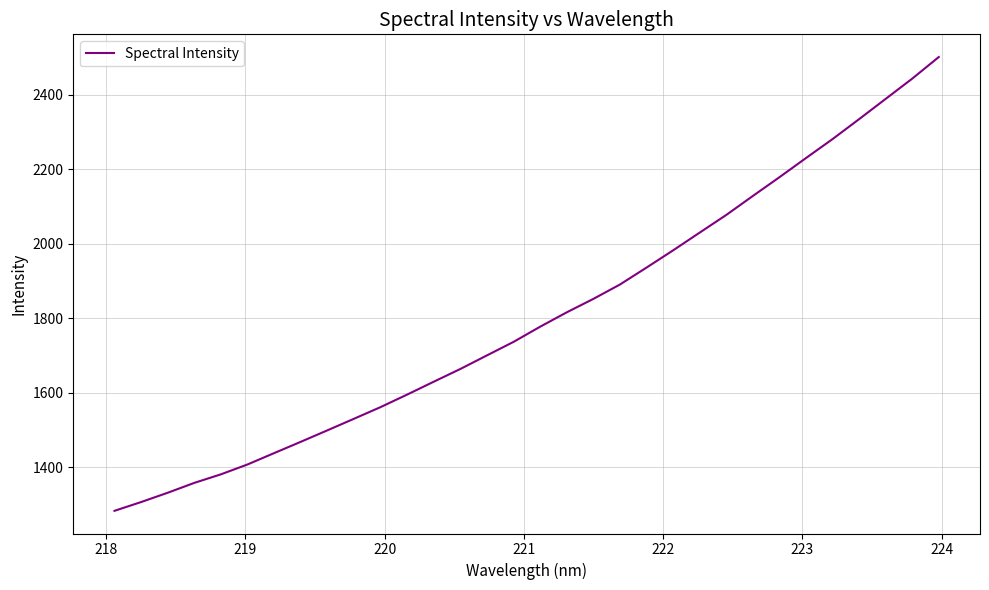

What is the average value?

1804.3